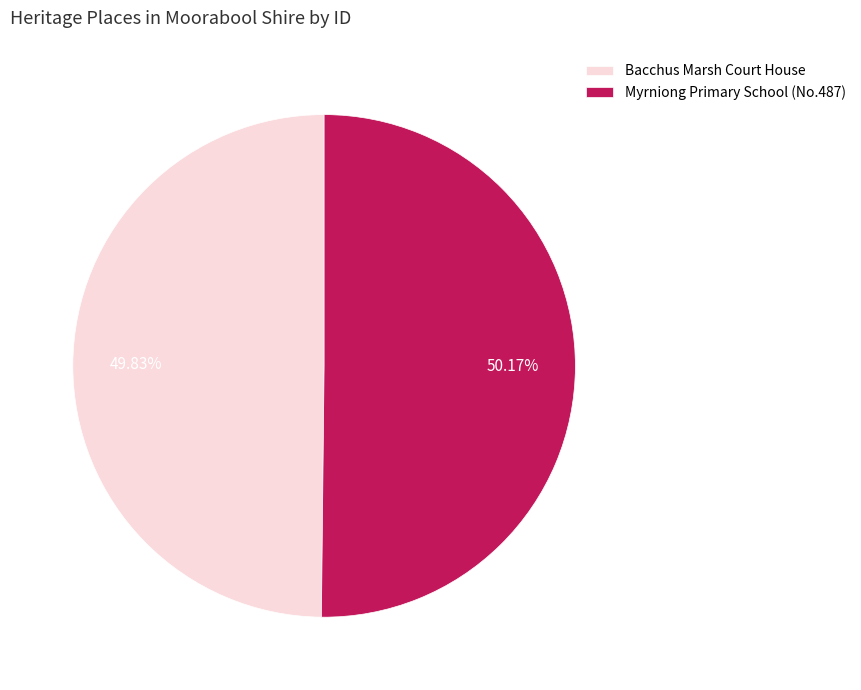

How many slices are in this pie chart?

2